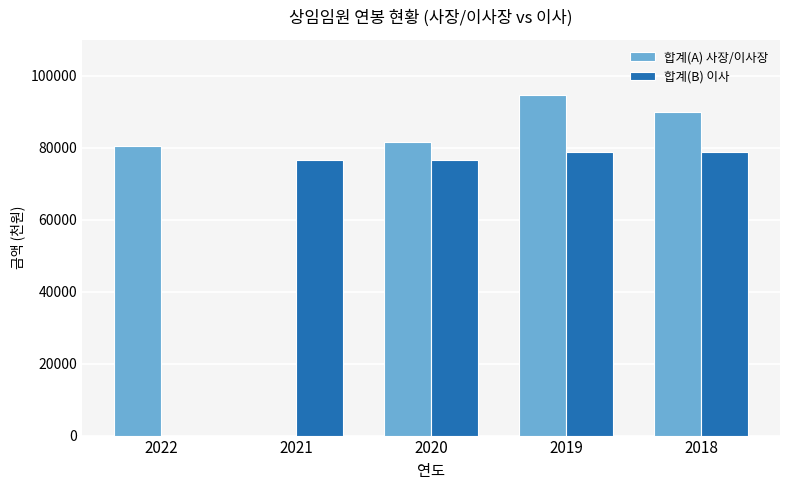

True or false: 합계(B) 이사 has a value of 76748 at 2021.

True